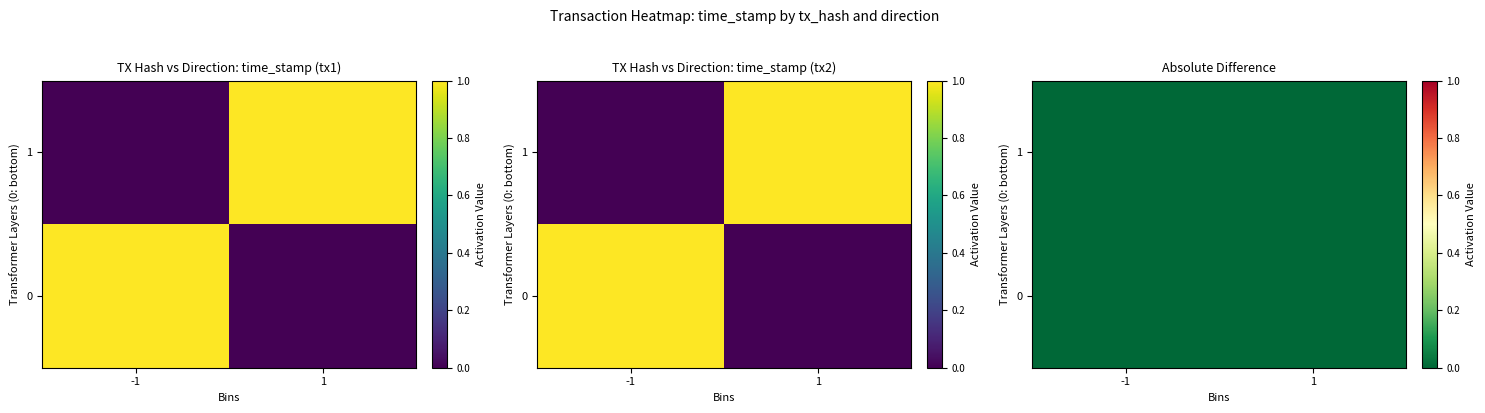

How many distinct data groups are displayed?

2